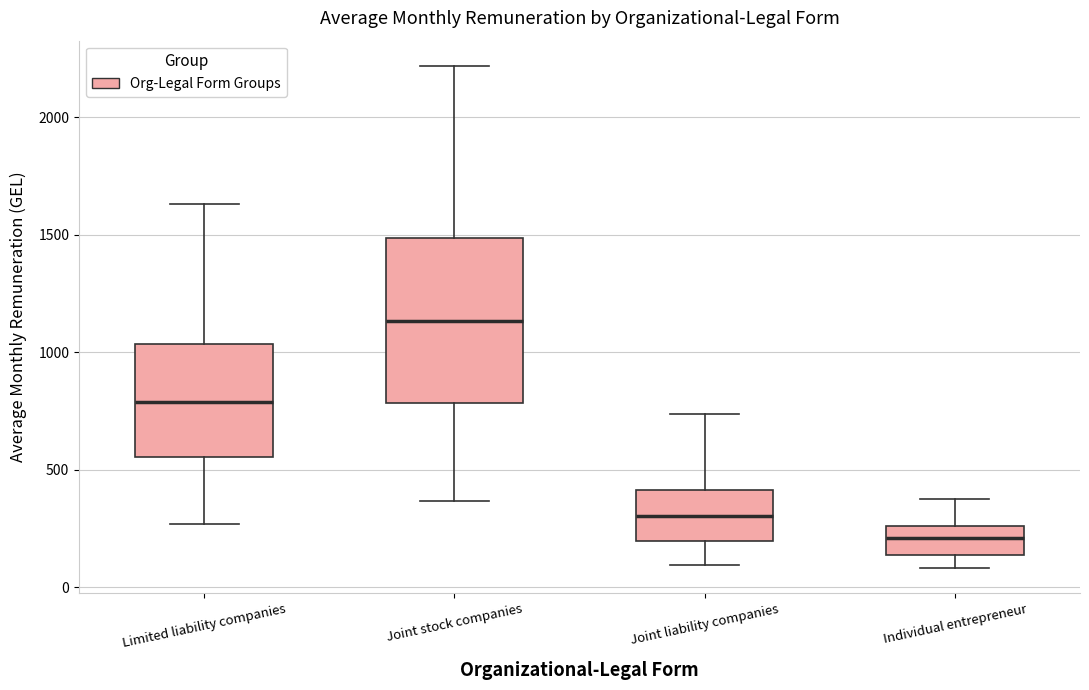

Reading left to right, read every box against the y-axis: the position of its median line, the range the box covers, and the ends of its whiskers. The values are not printed on the chart, so give them approximately, as read against the axis.

Limited liability companies: median 800, box 550 to 1050, whiskers 250 to 1650
Joint stock companies: median 1150, box 800 to 1500, whiskers 350 to 2200
Joint liability companies: median 300, box 200 to 400, whiskers 100 to 750
Individual entrepreneur: median 200, box 150 to 250, whiskers 100 to 400